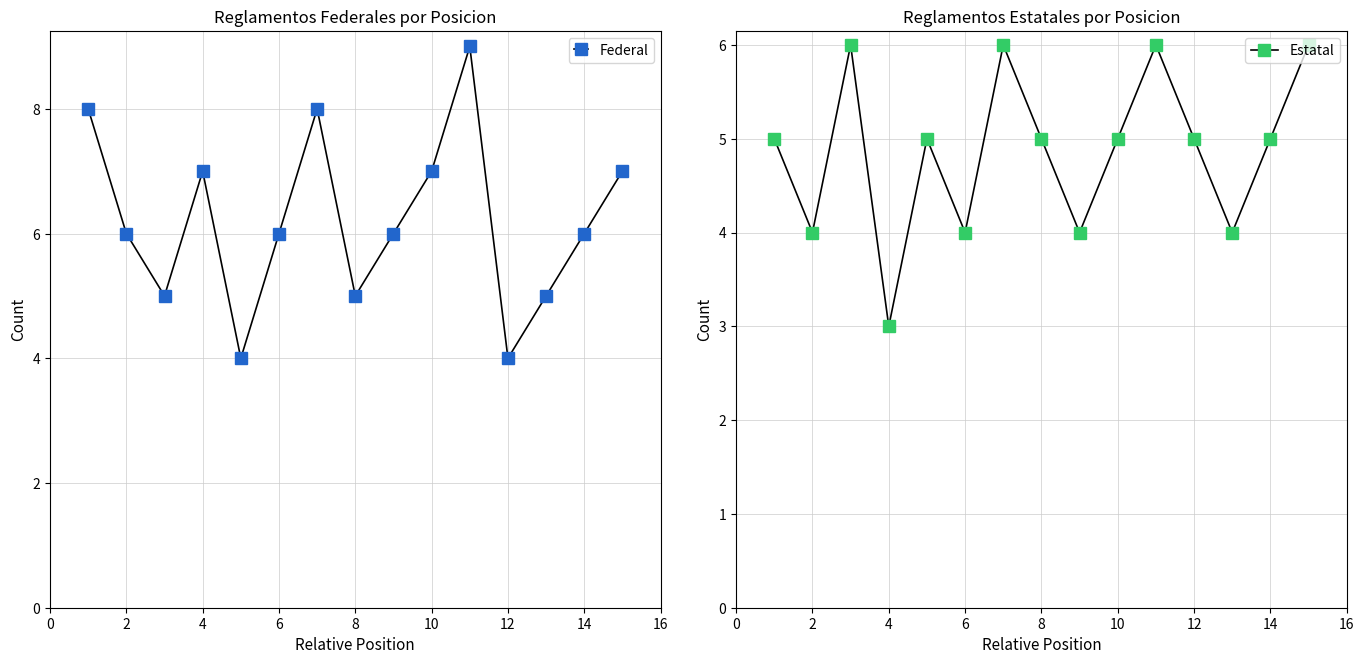

How many intersections are there between Federal and Estatal?

6